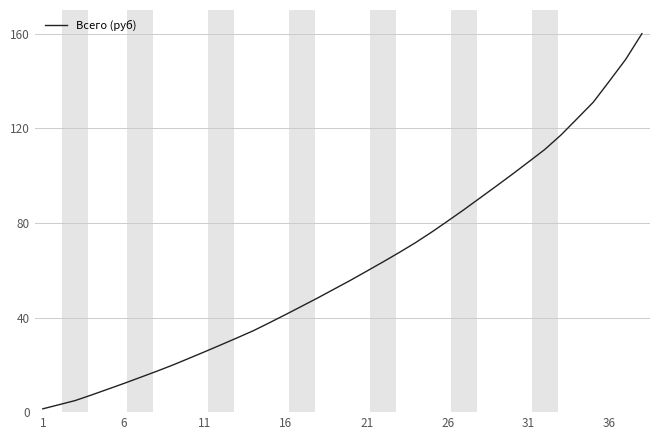

What is the greatest value displayed?

160.0